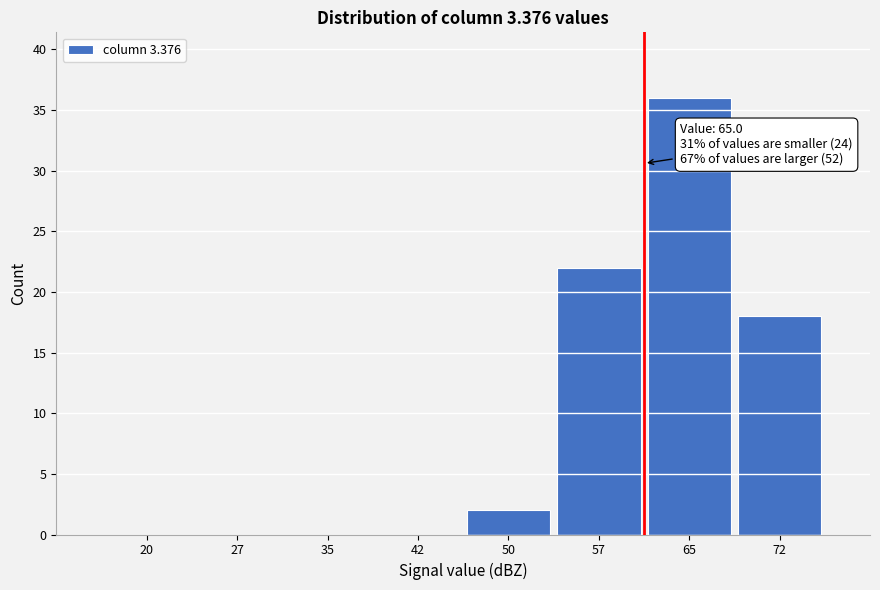

Reading left to right, transcribe all the data shown in this chart.

20=0	27=0	35=0	42=0	50=2	57=22	65=36	72=18